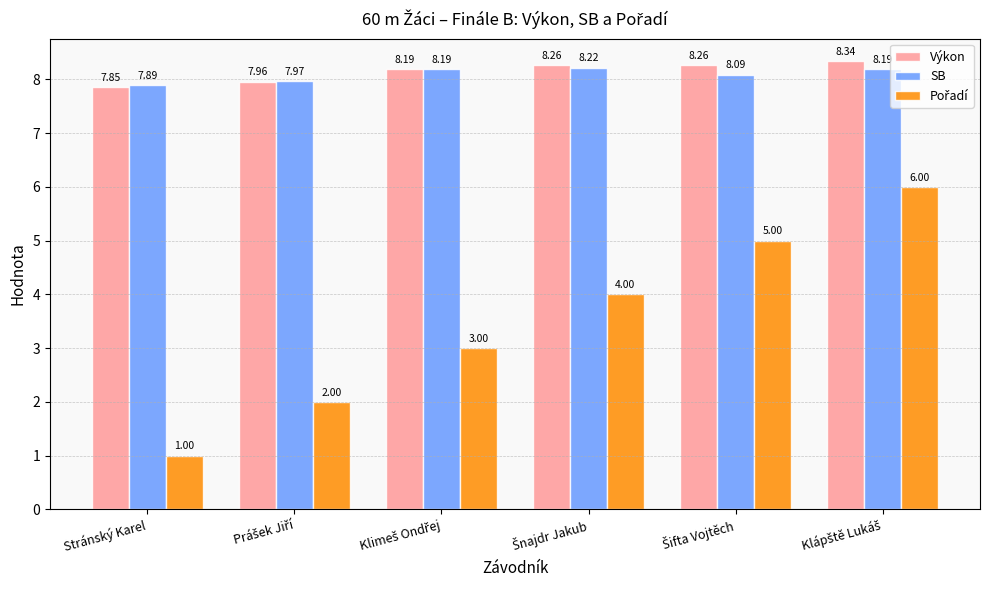

At how many categories does at least one series exceed 1?

6